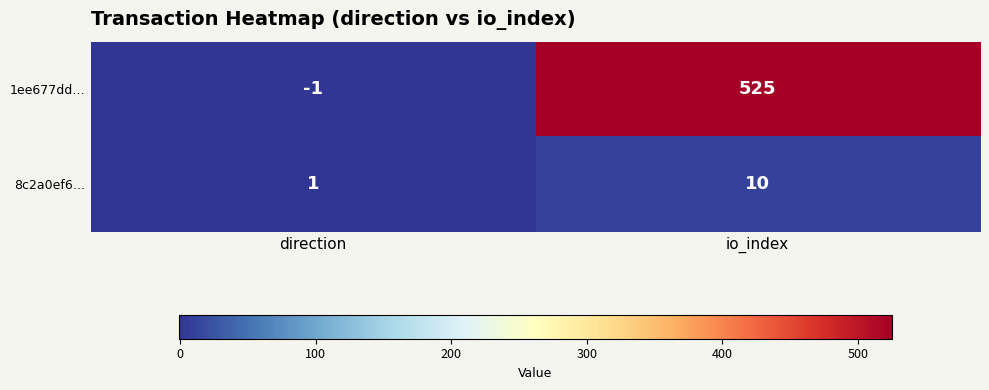

Rank the categories by 1ee677dd… value from highest to lowest.

io_index, direction